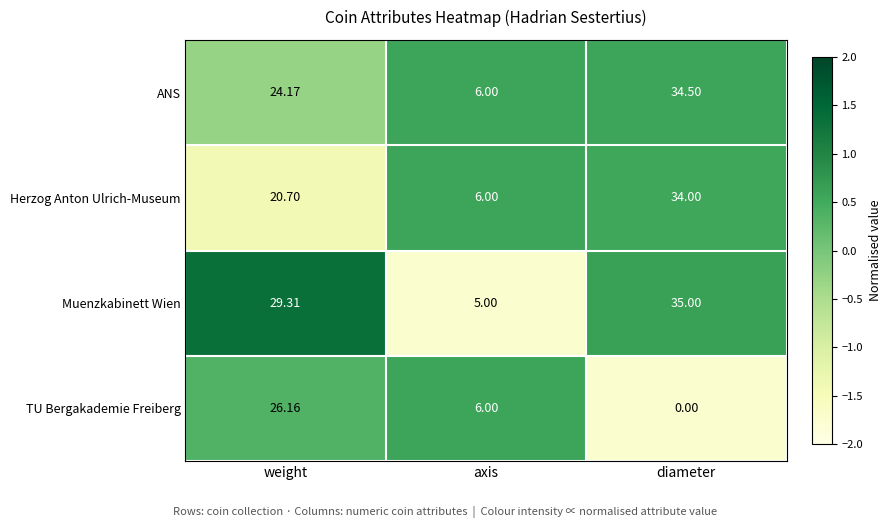

At which label does ANS first exceed 24?

weight